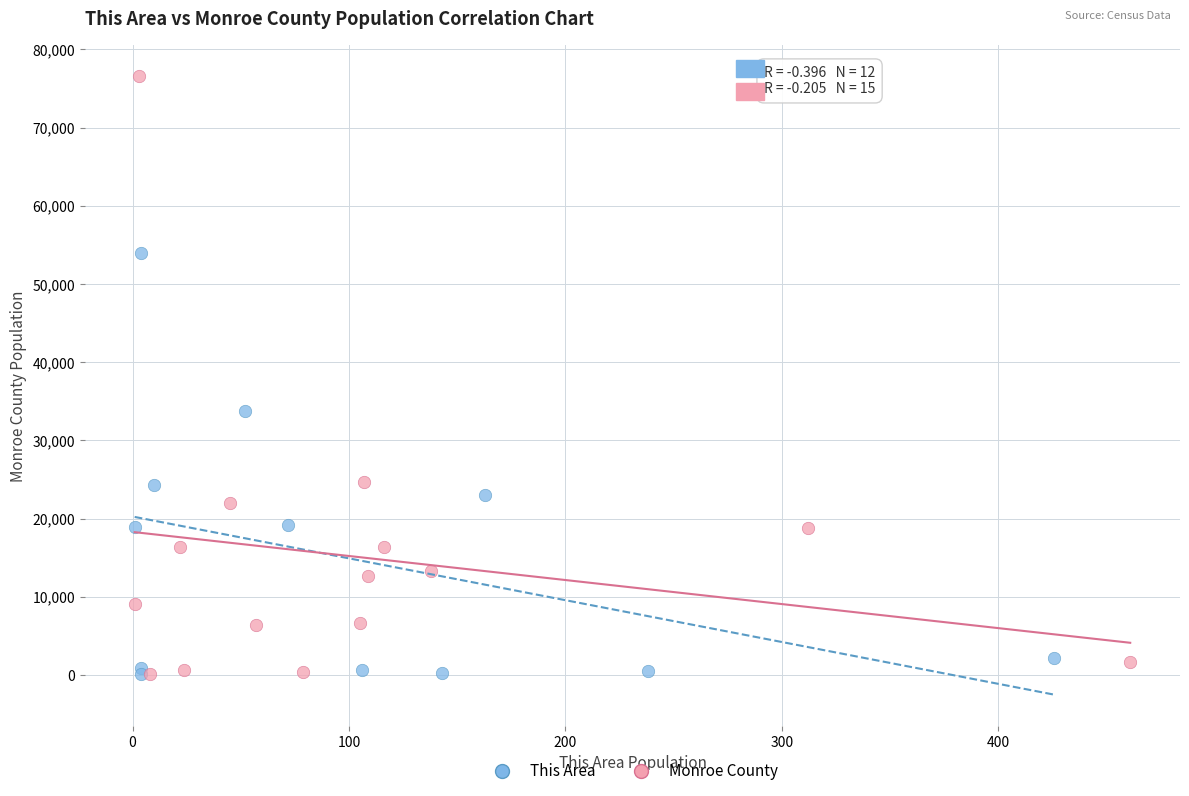

What are all the series names shown in the legend?

This Area, Monroe County